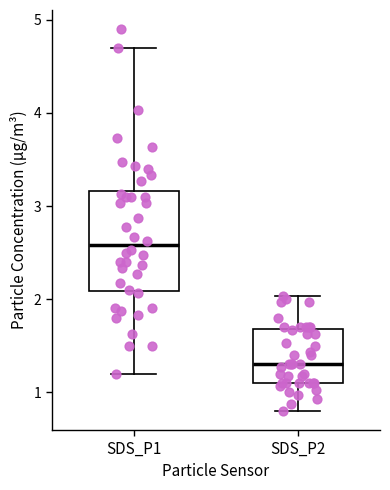

Which box's median line is the highest?

SDS_P1